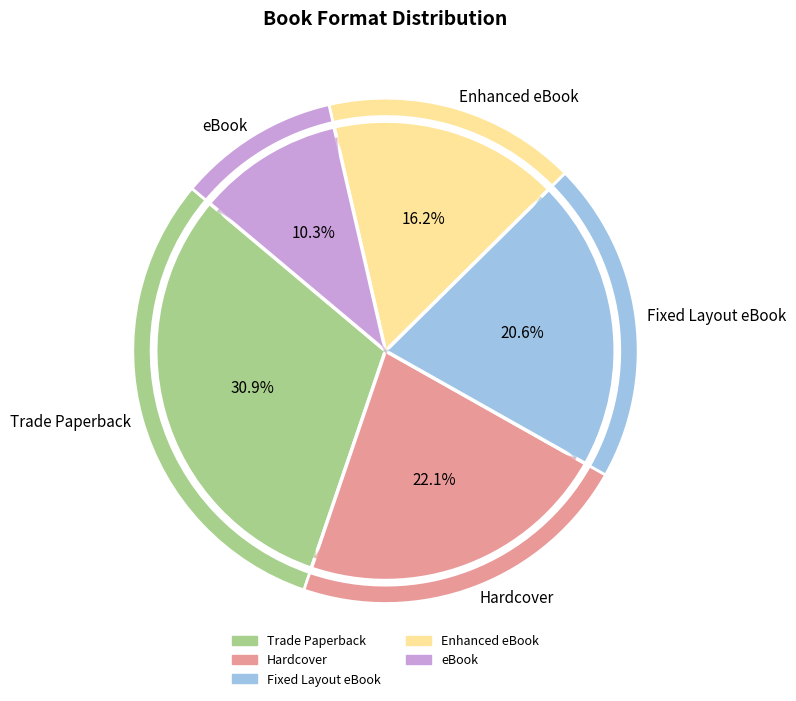

To the nearest percent, what is the combined percentage of Enhanced eBook and Trade Paperback?

47%